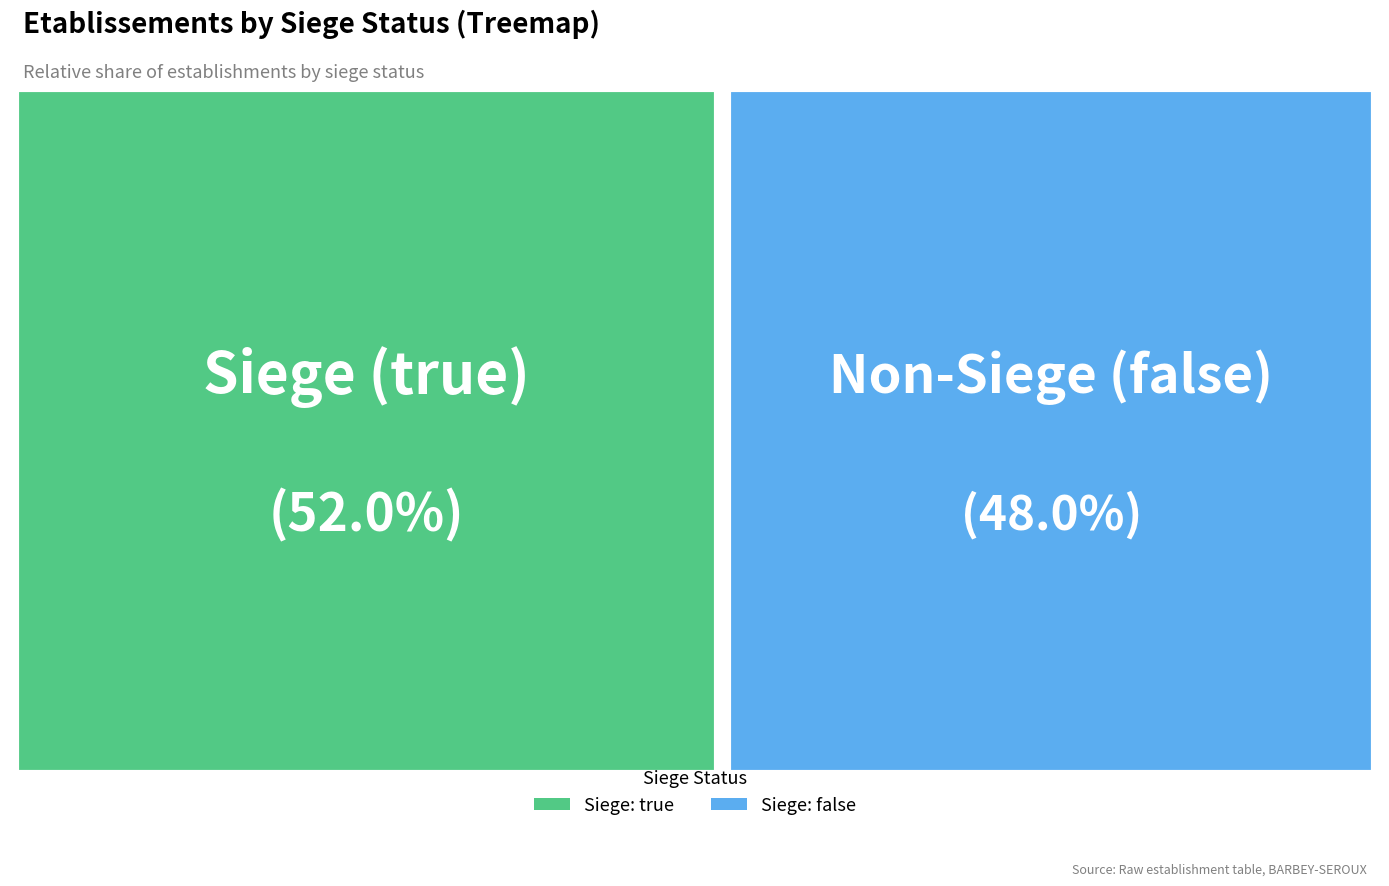

To the nearest percent, what is the average slice percentage?

50%